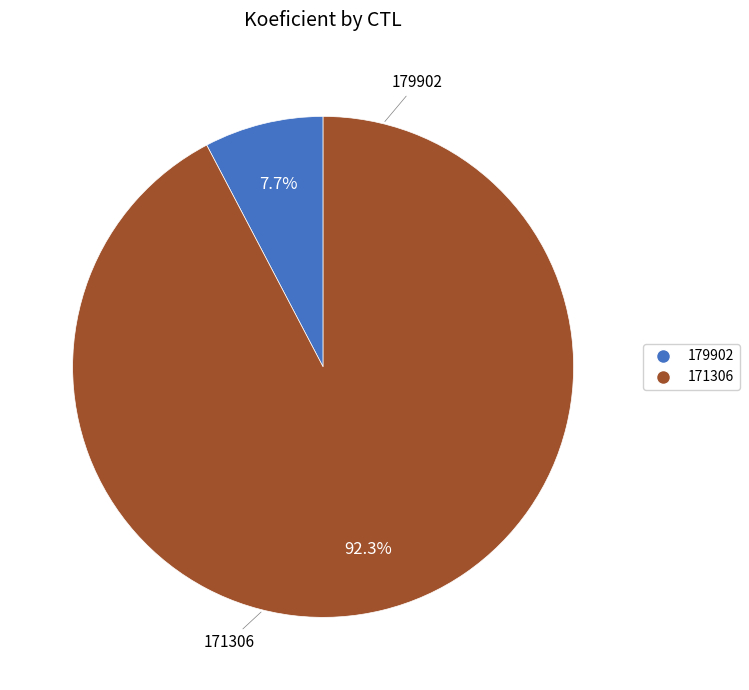

To the nearest percent, what is the average slice percentage?

50%